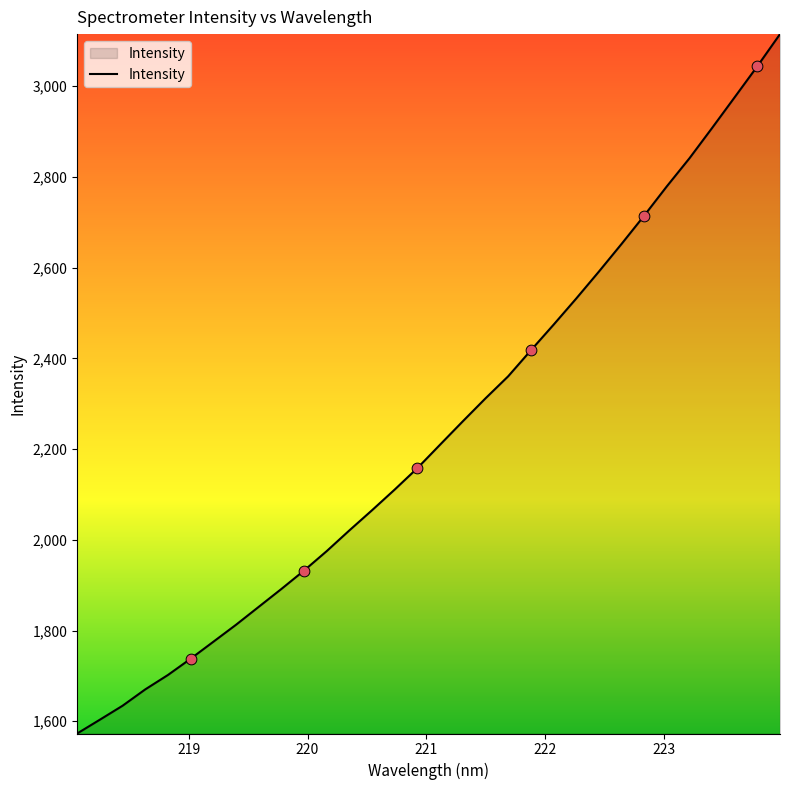

What is the difference between the maximum and minimum values?

1541.8